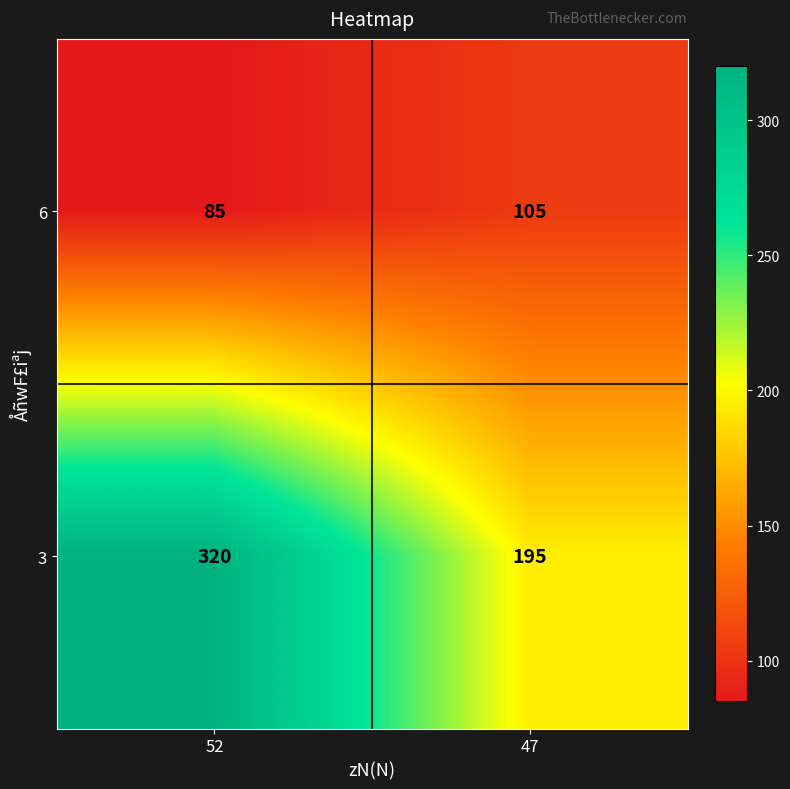

What is the sum of the 3 values at 47 and 52?

515